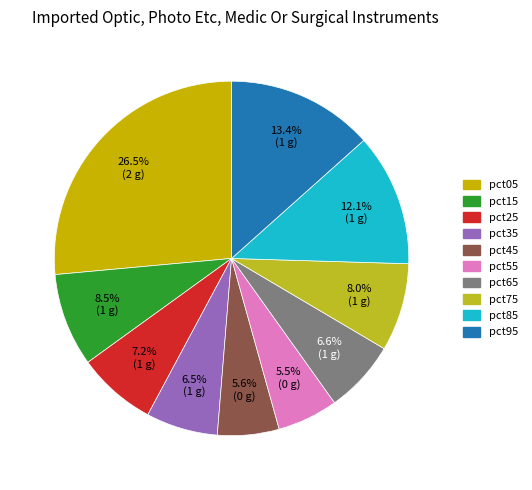

How many slices are in this pie chart?

10